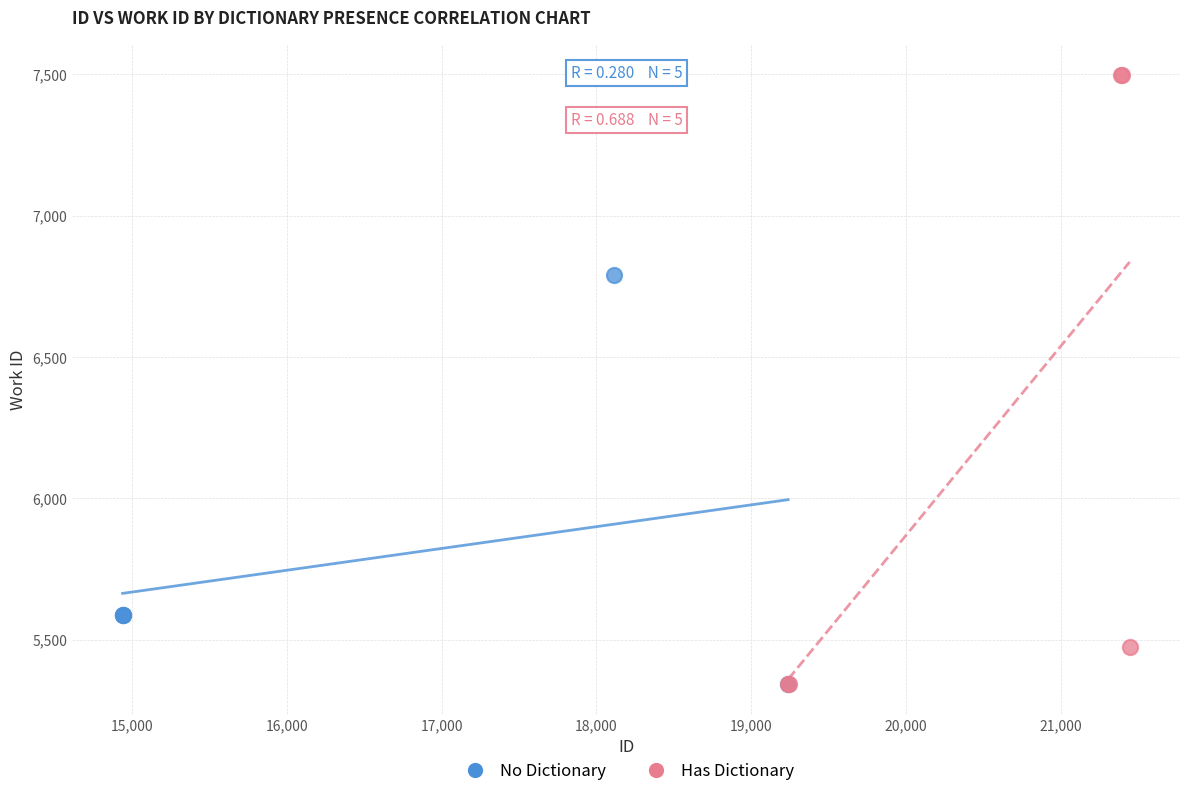

Which series contains the highest Y value?

Has Dictionary